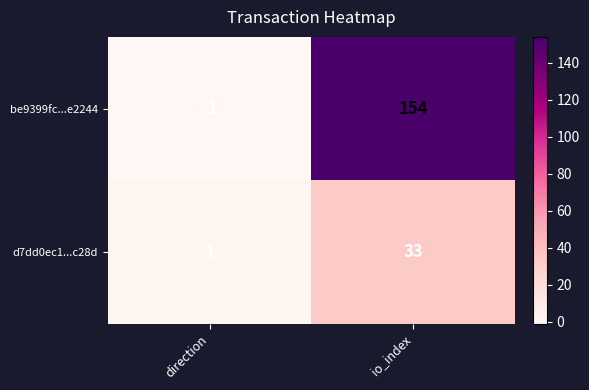

Reading left to right, list all the values displayed in this chart.

be9399fc...e2244: direction=-1	io_index=154
d7dd0ec1...c28d: direction=1	io_index=33